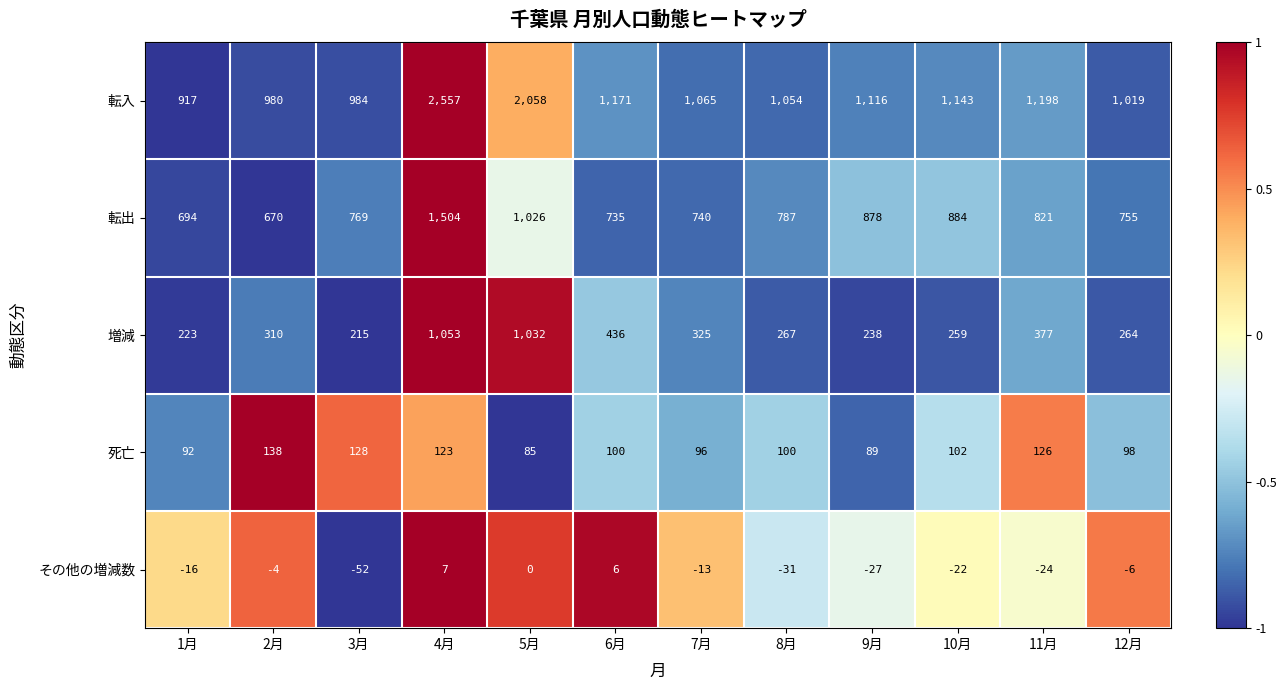

What is the difference between the maximum and minimum values in the 転入 series?

1640